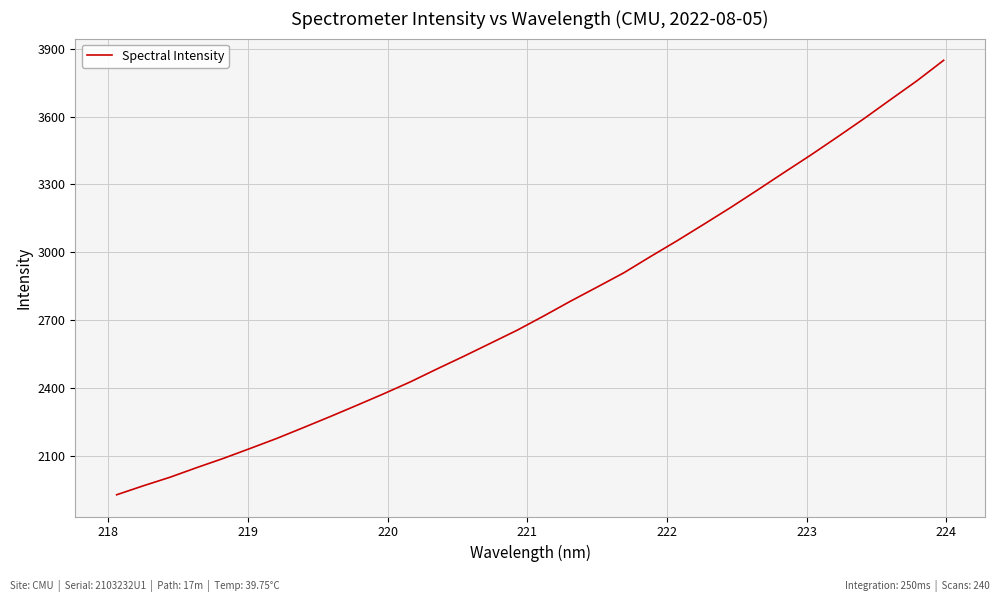

What is the difference between the maximum and minimum values?

1919.8